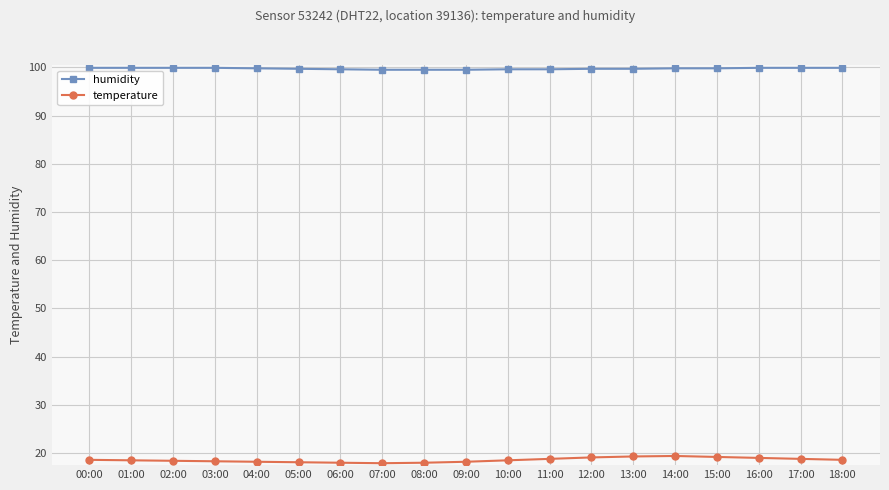

What is the spread (max minus min) of values at 08:00?

81.5